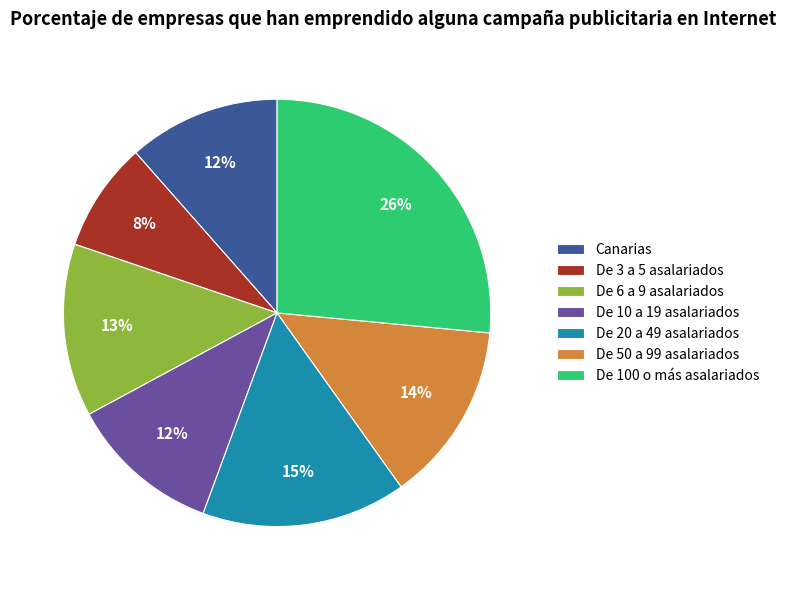

How many slices are in this pie chart?

7